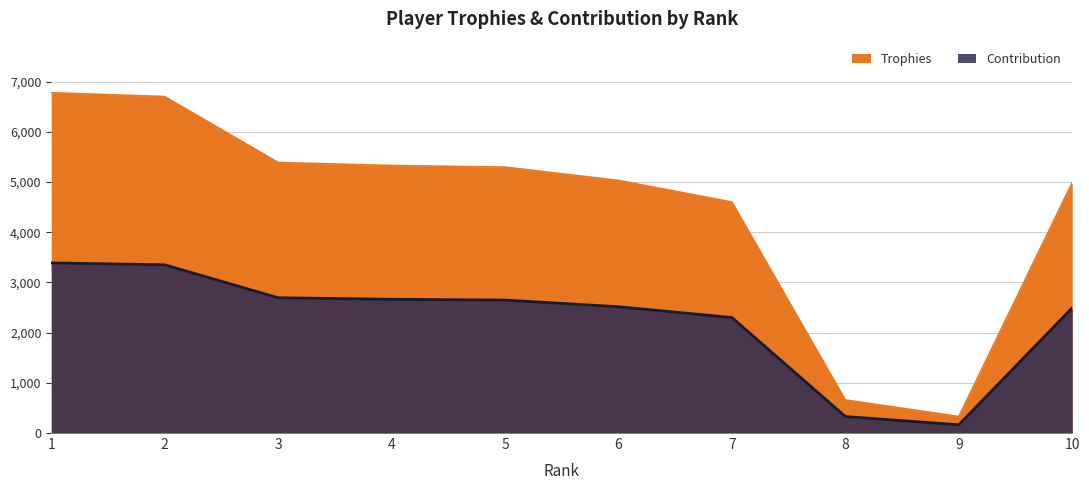

What are all the series names shown in the legend?

Trophies, Contribution